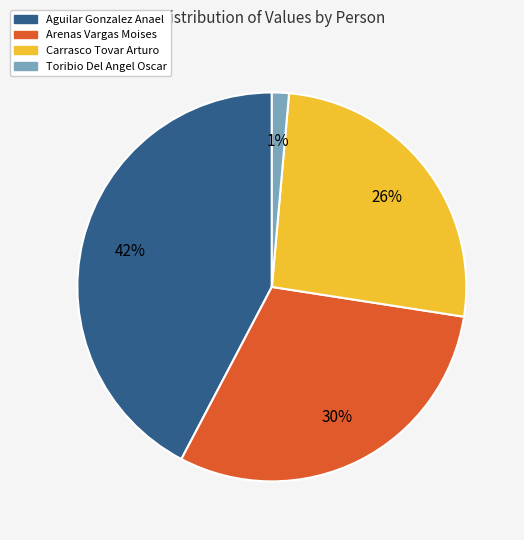

What percentage is the Aguilar Gonzalez Anael slice, to the nearest percent?

42%